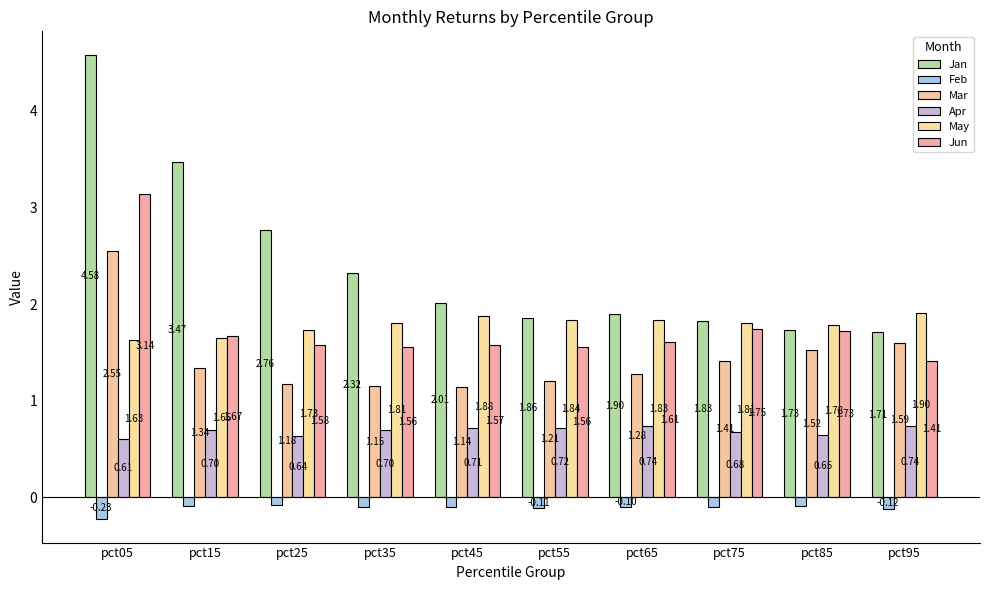

Is the value of Jun at pct05 greater than the value of Mar at pct15?

Yes